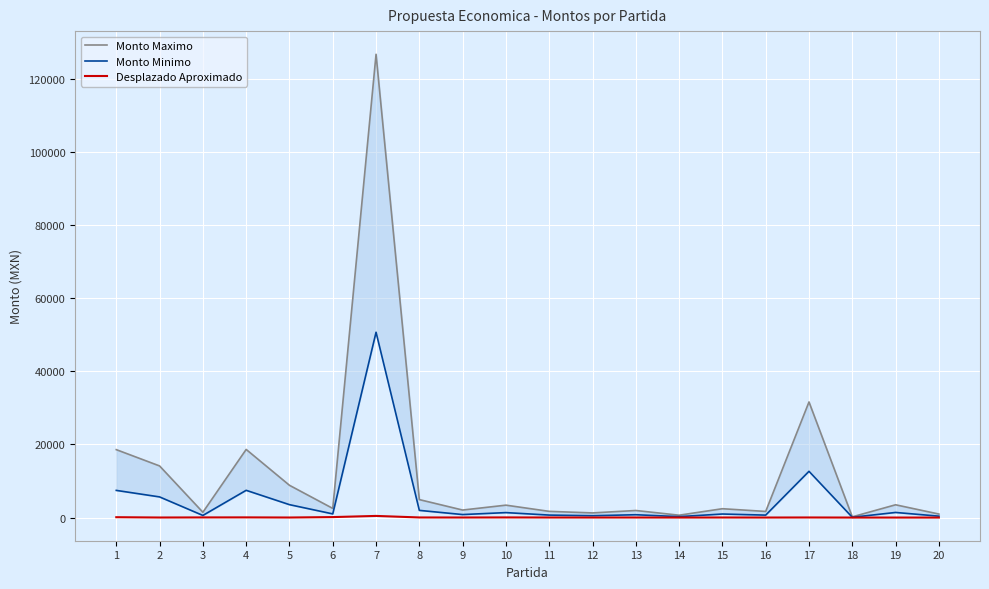

Which series changed the most between 4 and 12?

Monto Maximo